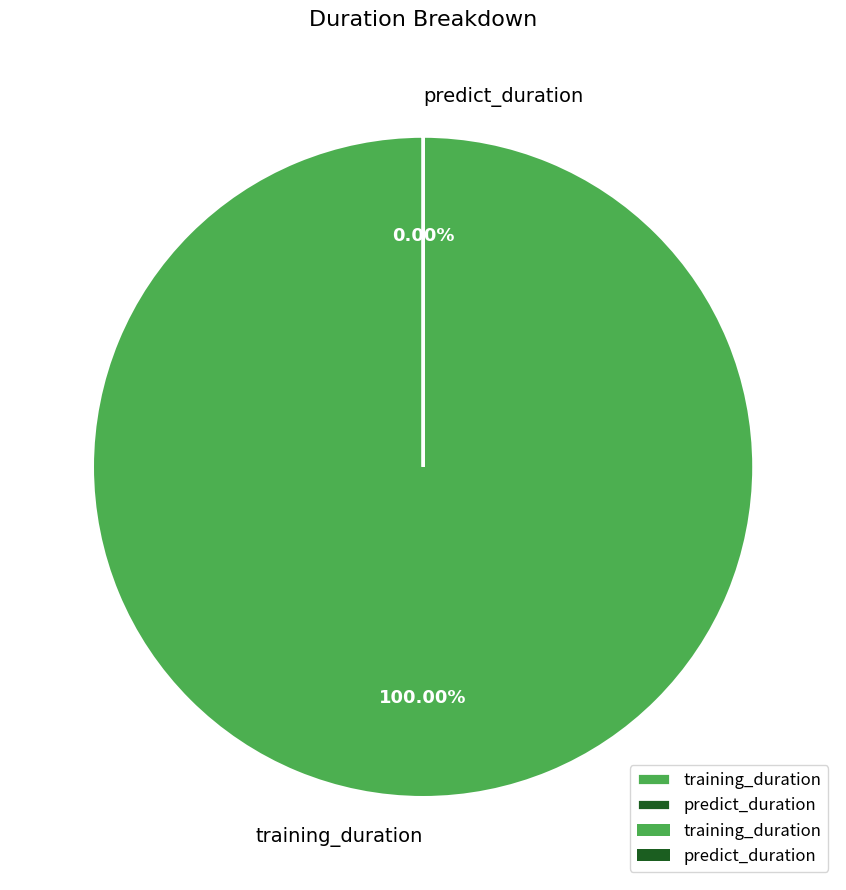

Is it true that predict_duration is 5% of the pie?

False